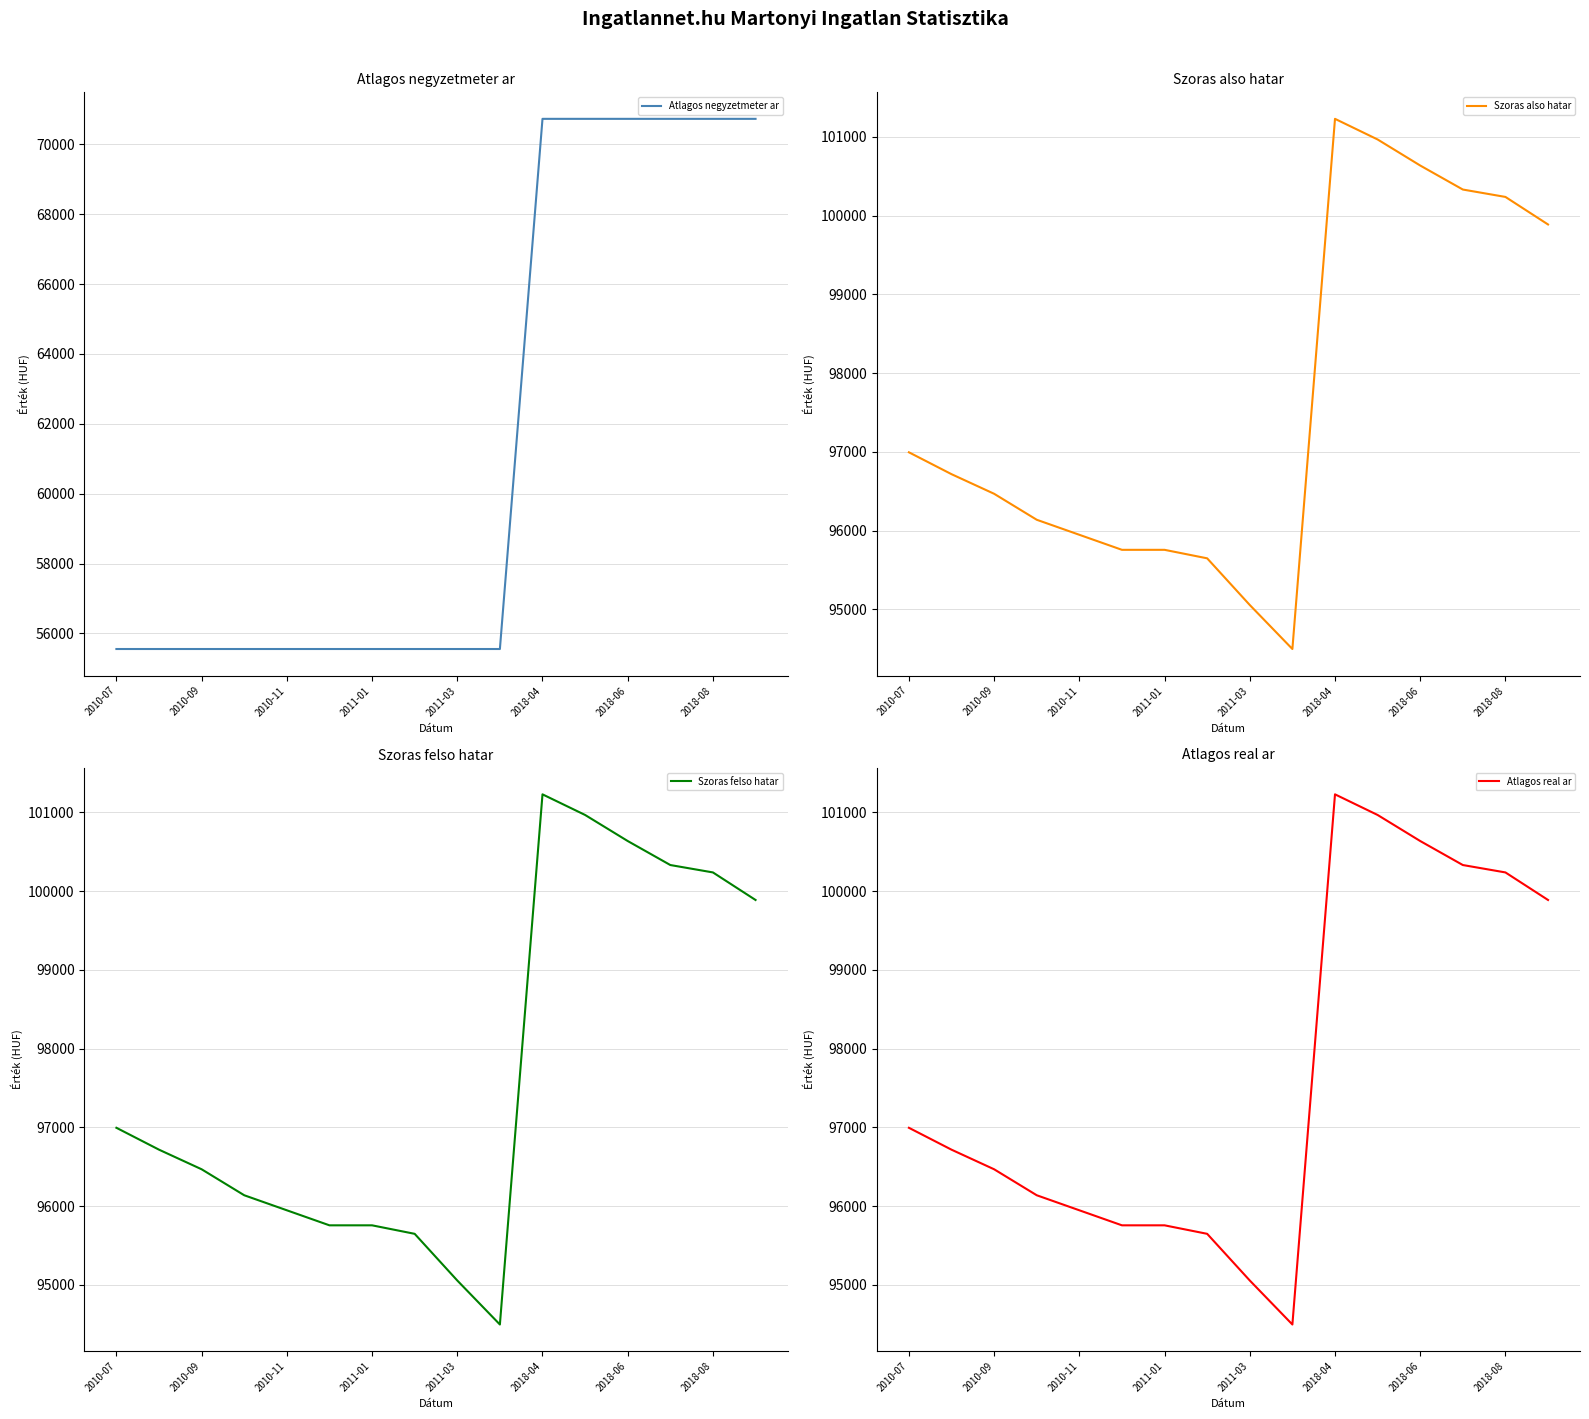

At which label does Szoras also hatar first exceed 96716?

2010-07